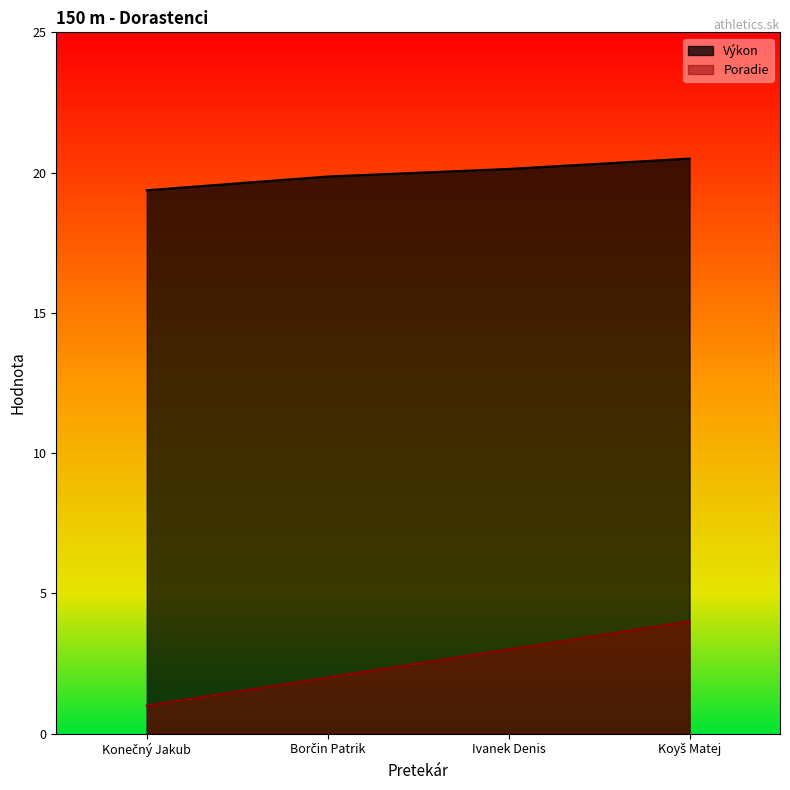

List the series in order of their overall mean, highest first.

Výkon, Poradie